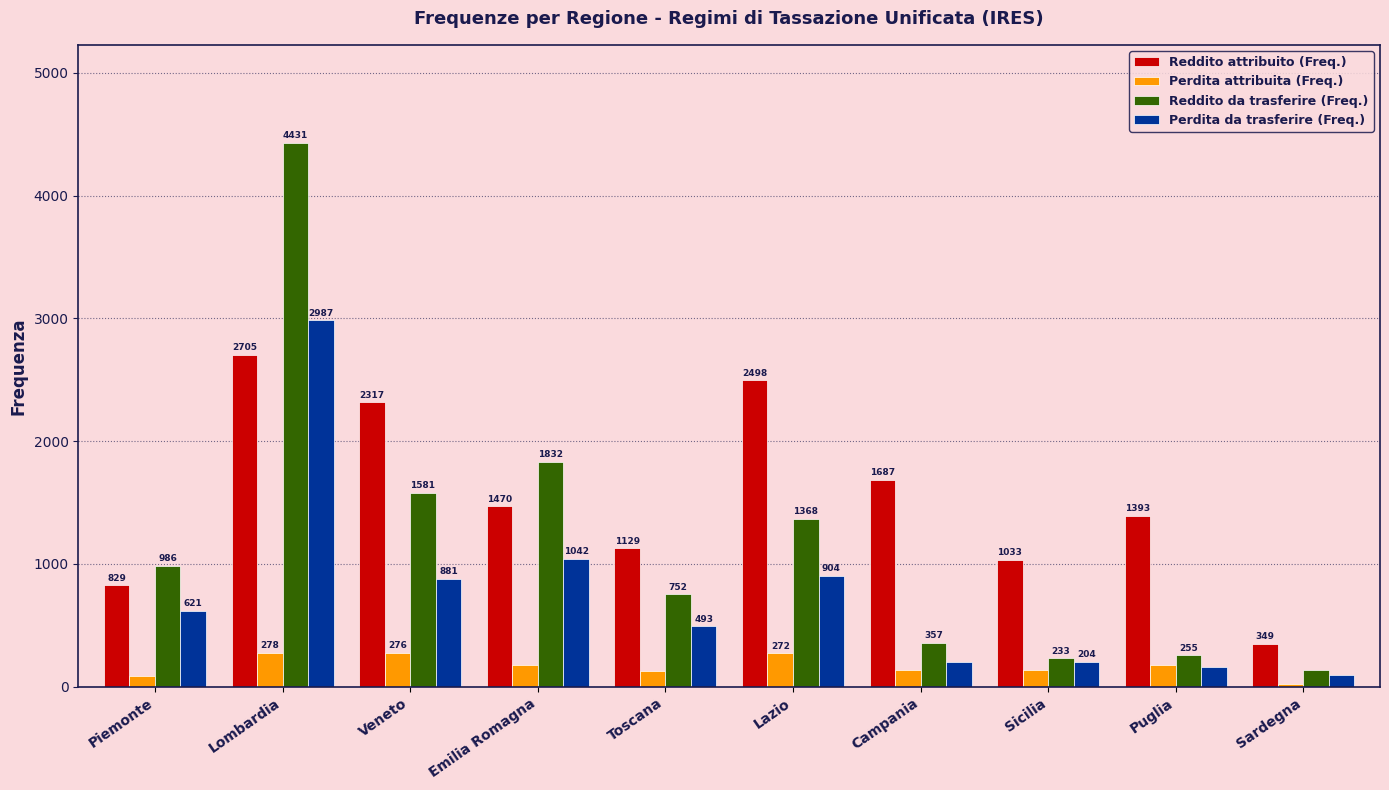

How many bars are there in each group?

4